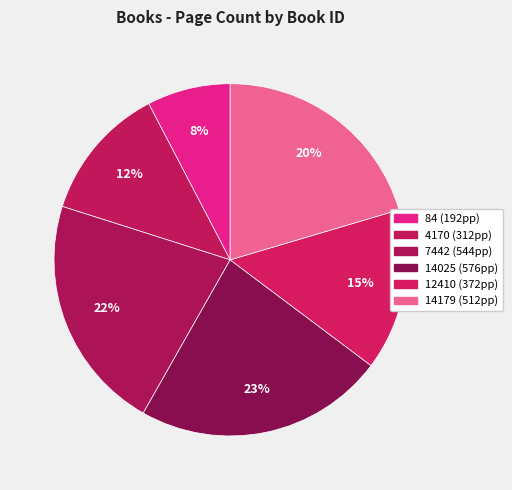

To the nearest percent, what is the average slice percentage?

17%